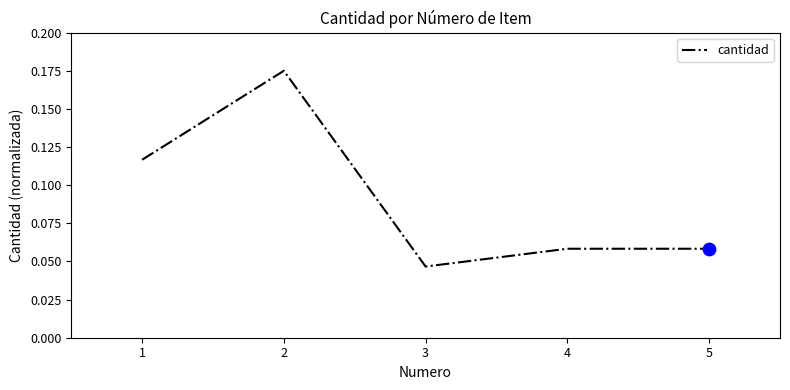

What is the change in value from 2 to 5?

-0.1